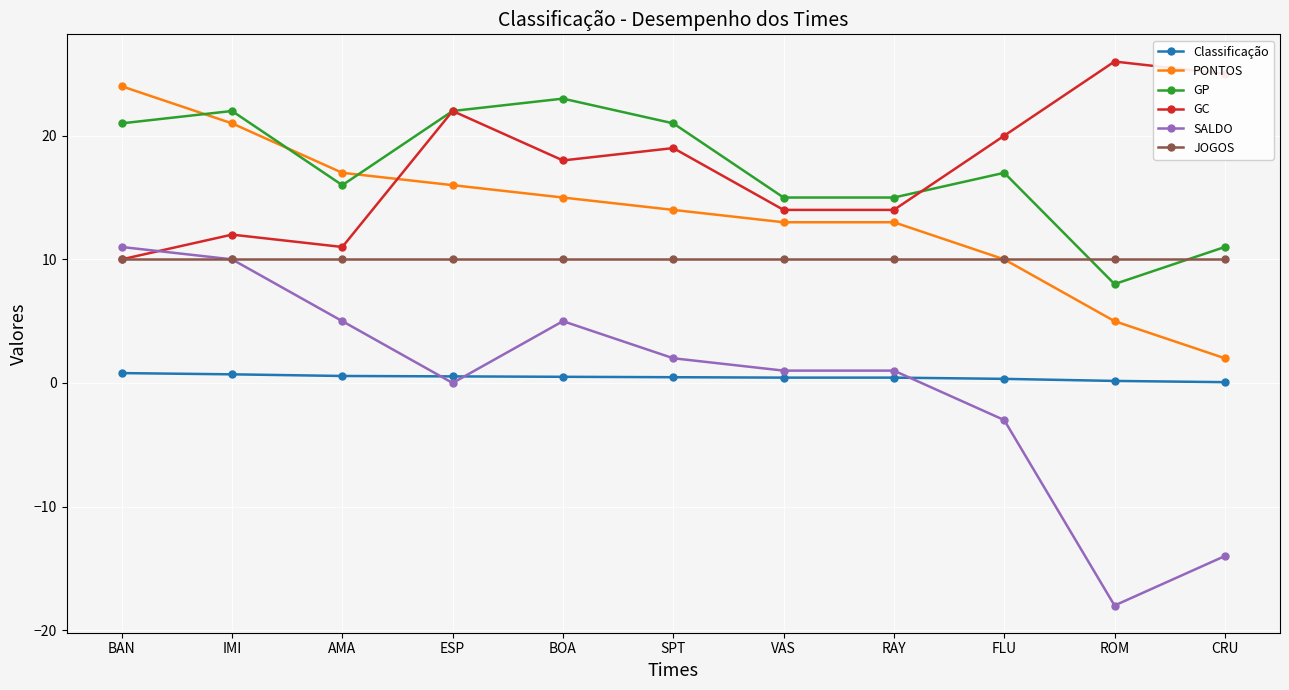

What is the sum of all JOGOS values?

110.0